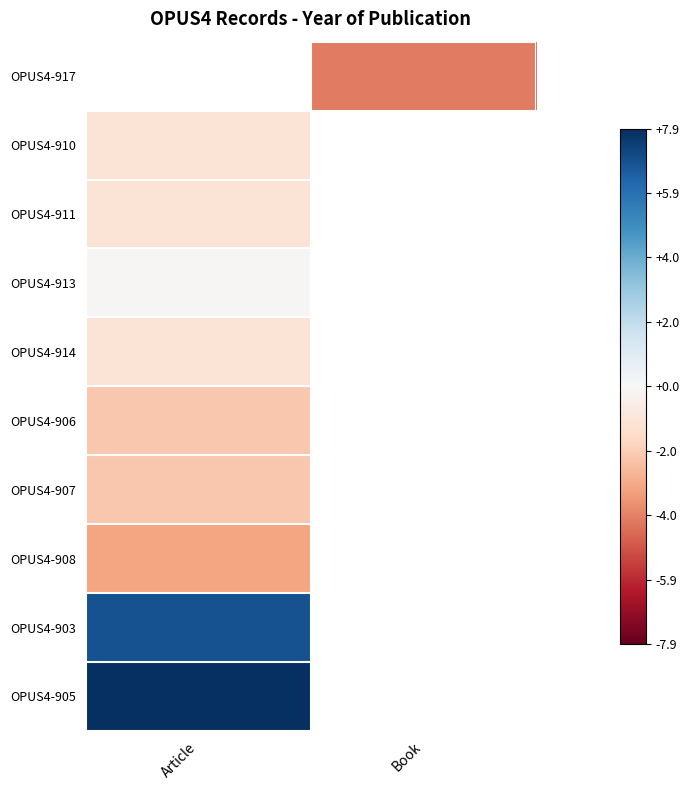

Count the number of data series in this chart.

10